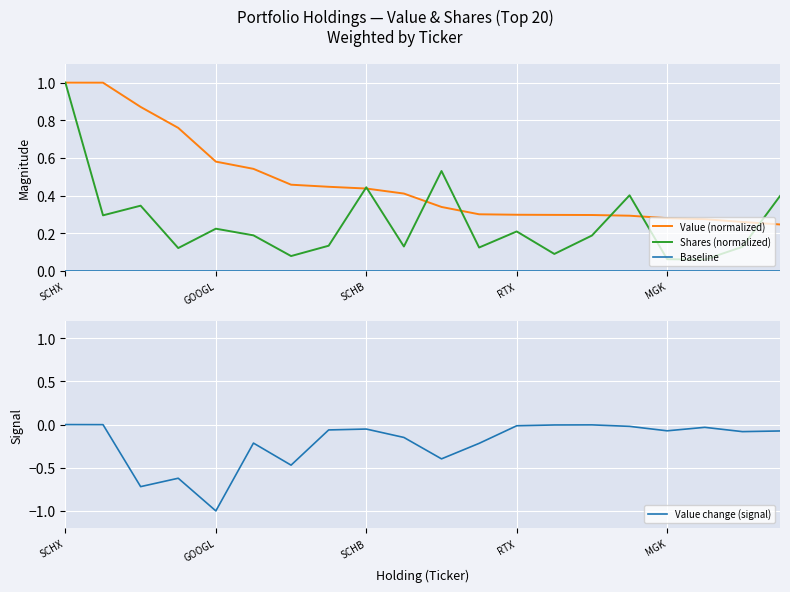

What is the value of the Value (normalized) point at the 12th from the left?

0.3